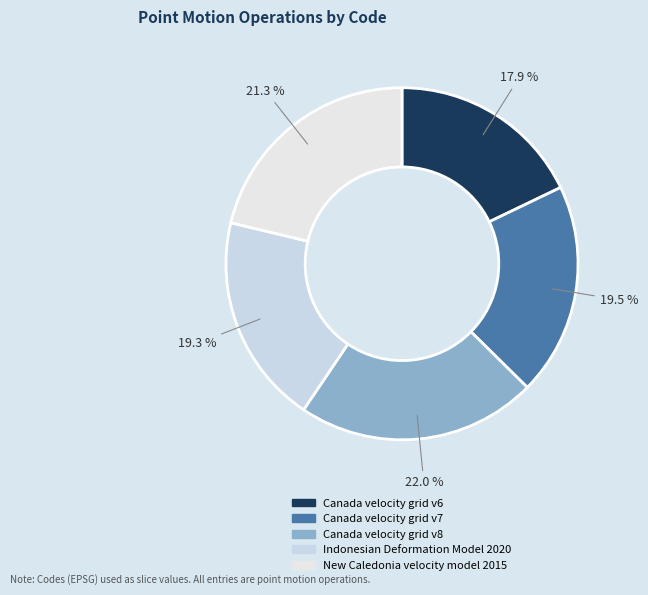

How many slices are in this pie chart?

5